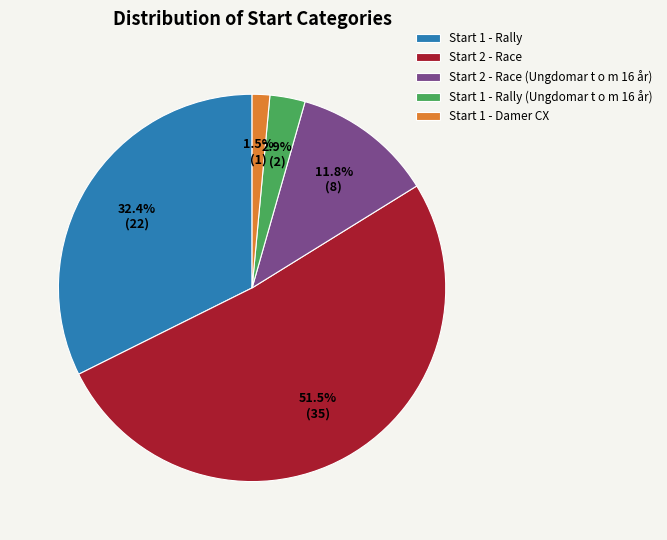

Combined, what portion of the pie is Start 1 - Rally (Ungdomar t o m 16 år) and Start 1 - Damer CX?

4.4%